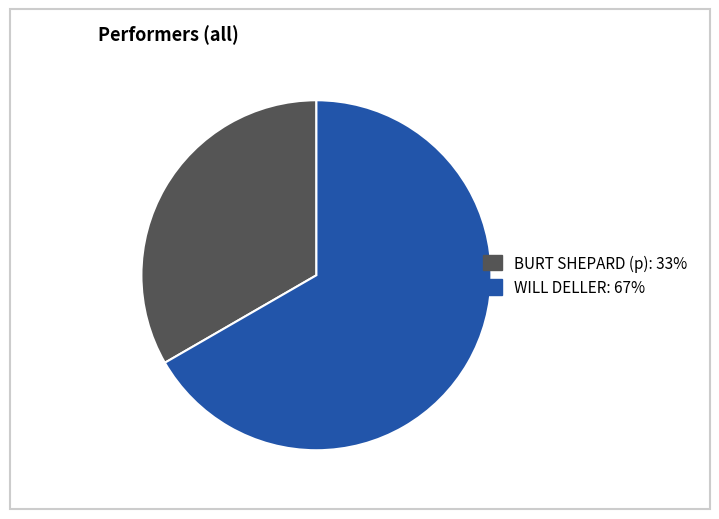

Does WILL DELLER represent more than half of the total?

Yes